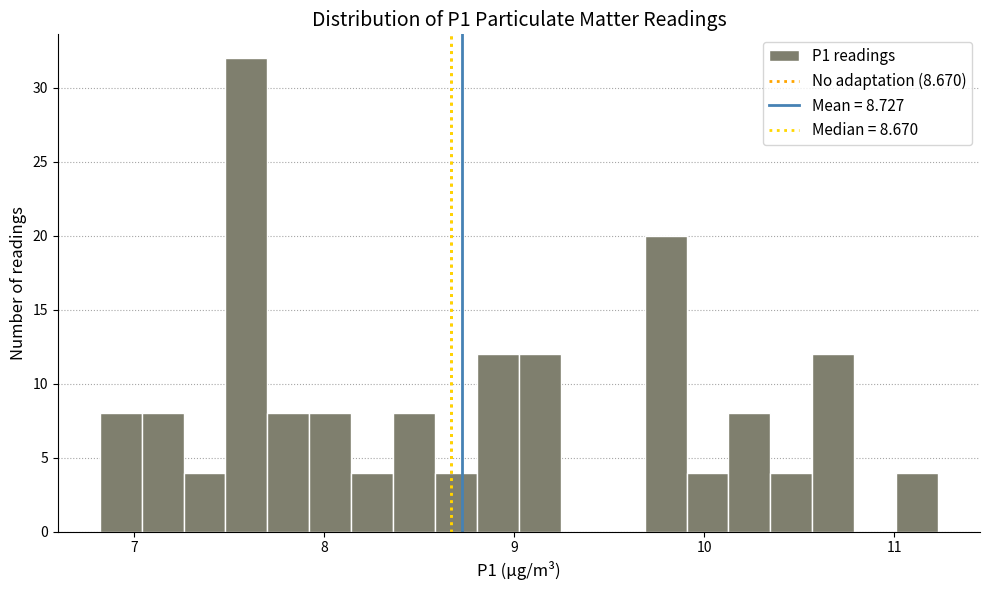

Read against the x-axis, roughly where is the centre of the tallest bar?

7.6